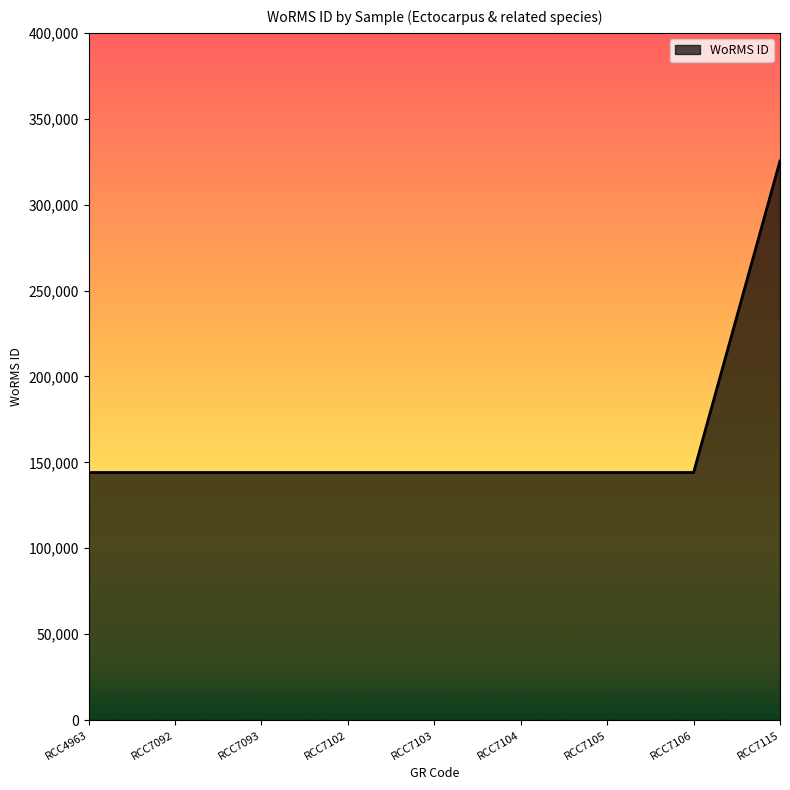

What is the minimum value shown in the chart?

144099